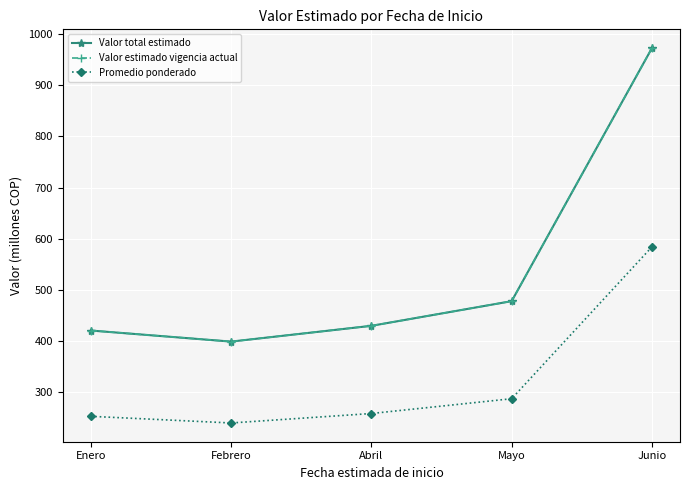

List the labels in order of Valor total estimado value, largest first.

Junio, Mayo, Abril, Enero, Febrero